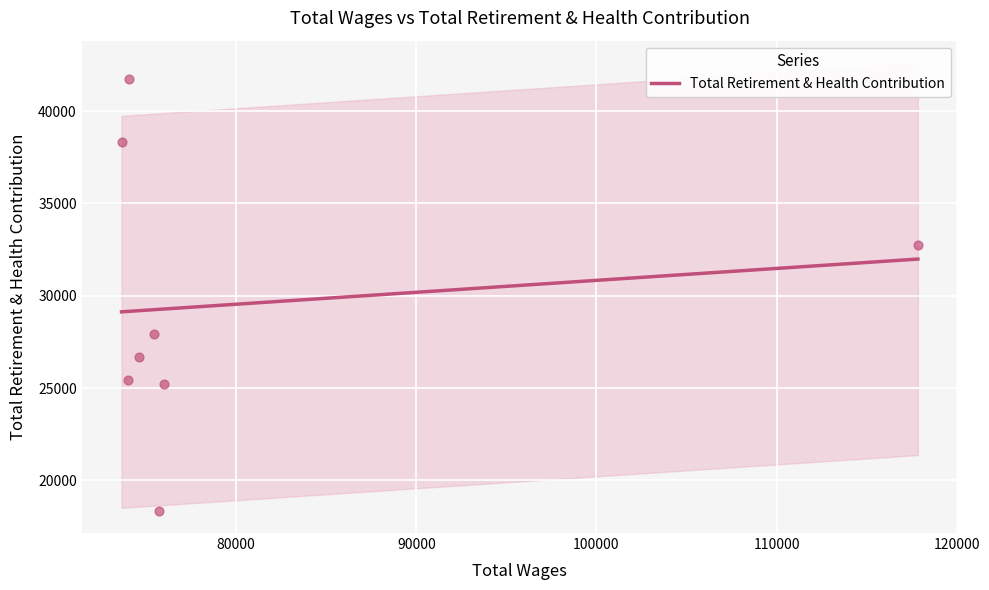

Approximately how many times larger is the value at 74574.0 compared to 117848.0?

0.8